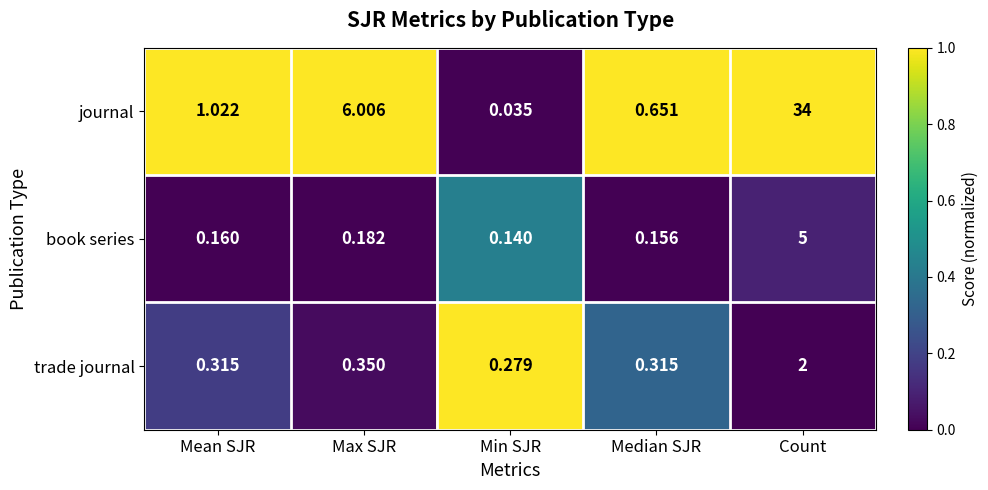

Which category has the highest value in the trade journal series?

Count